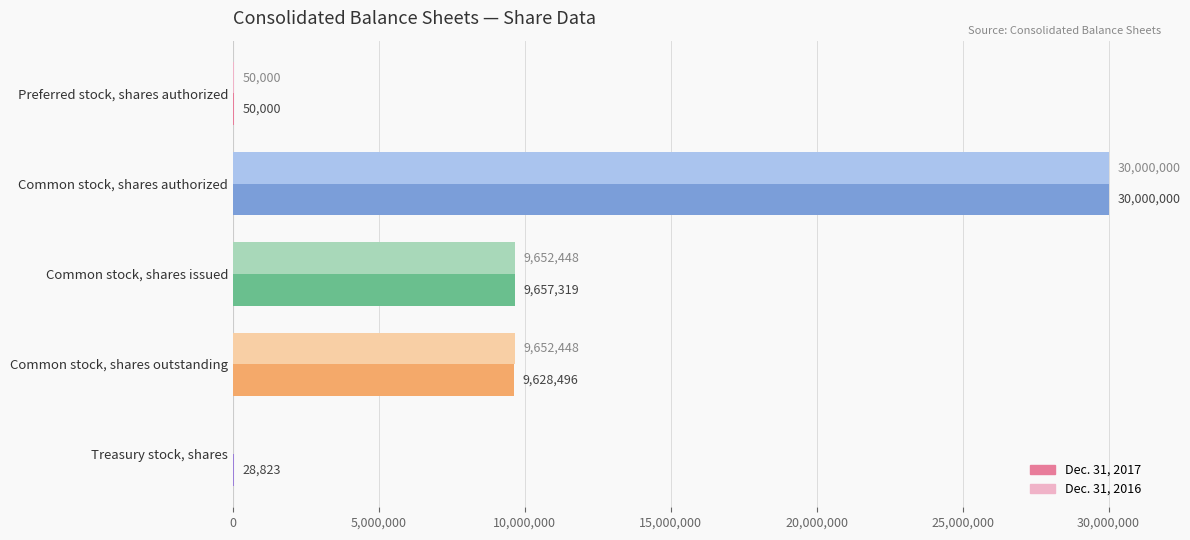

What is the sum of all Dec. 31, 2016 values?

49354896